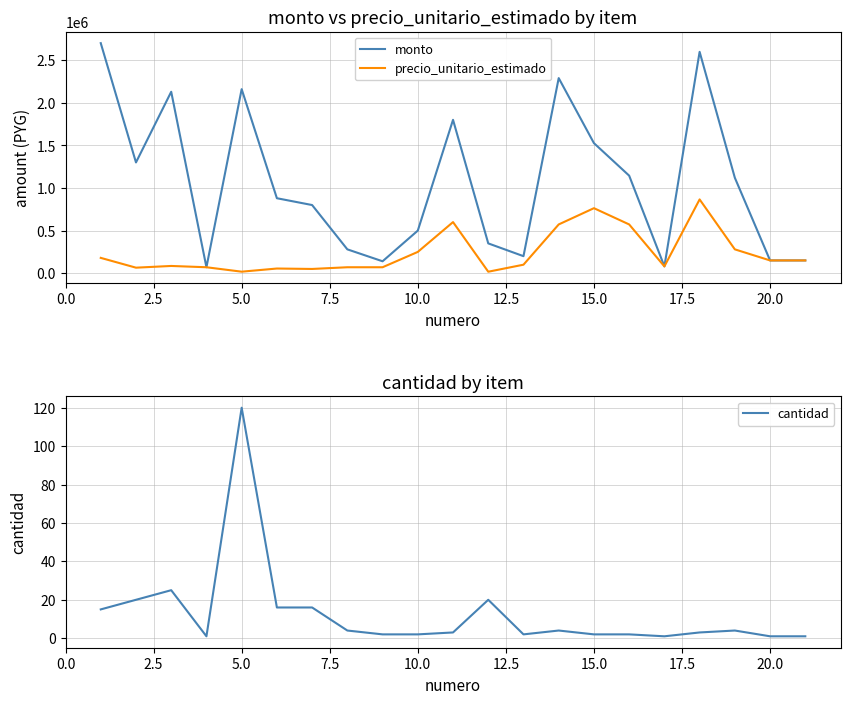

Reading left to right, extract all data points from this chart.

monto: 2700000	1300000	2129375	70000	2160000	880000	800000	280000	140000	500000	1800000	350000	200000	2289840	1526560	1144920	80000	2598000	1120000	150000	150000
precio_unitario_estimado: 180000	65000	85175	70000	18000	55000	50000	70000	70000	250000	600000	17500	100000	572460	763280	572460	80000	866000	280000	150000	150000
cantidad: 15	20	25	1	120	16	16	4	2	2	3	20	2	4	2	2	1	3	4	1	1